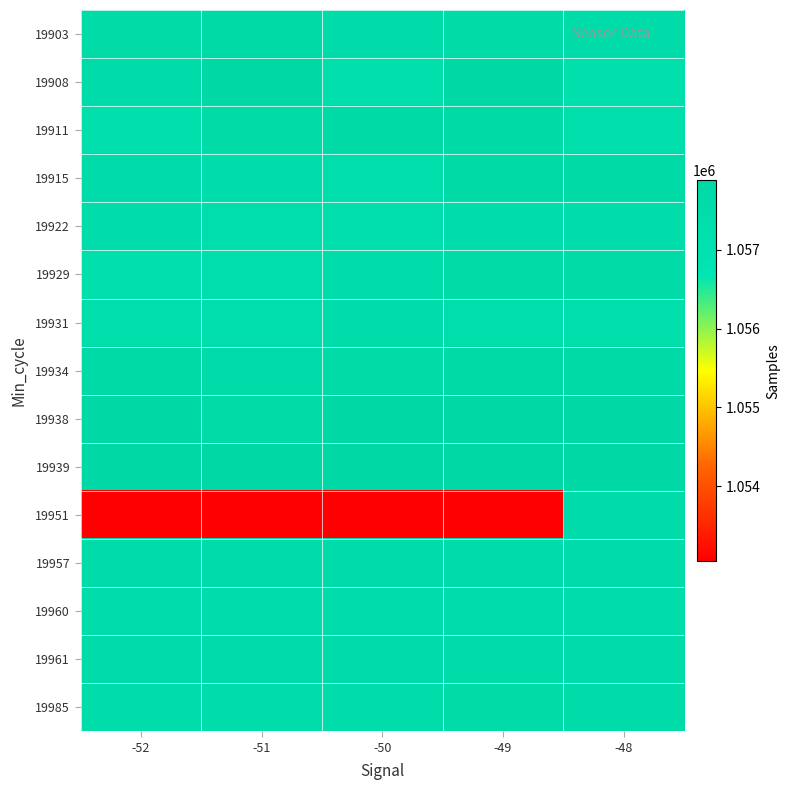

At how many categories does at least one series exceed 1056242?

5